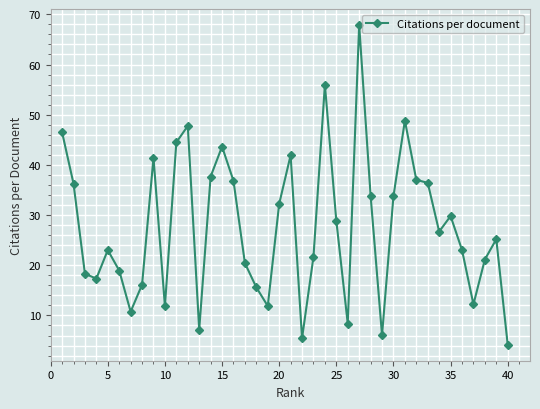

What is the value of the 5th point from the left?

23.0